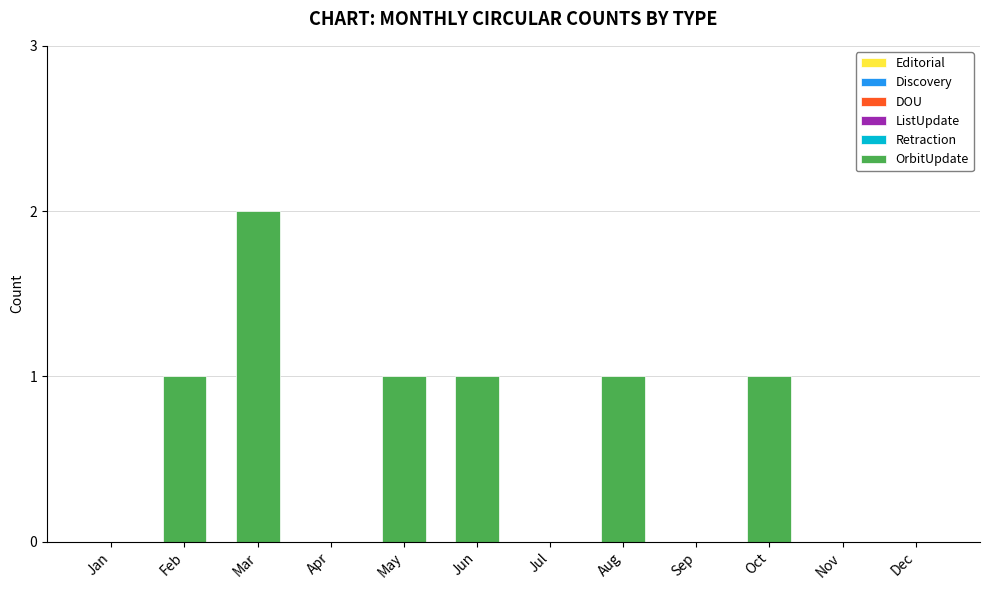

Is it true that the value at Feb is 1?

True